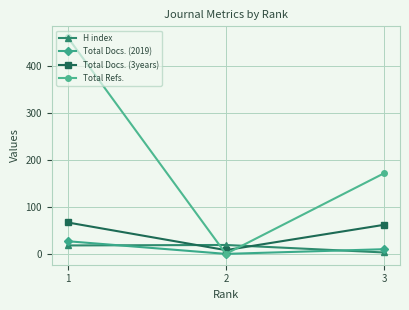

At which category is the sum across all series the highest?

1